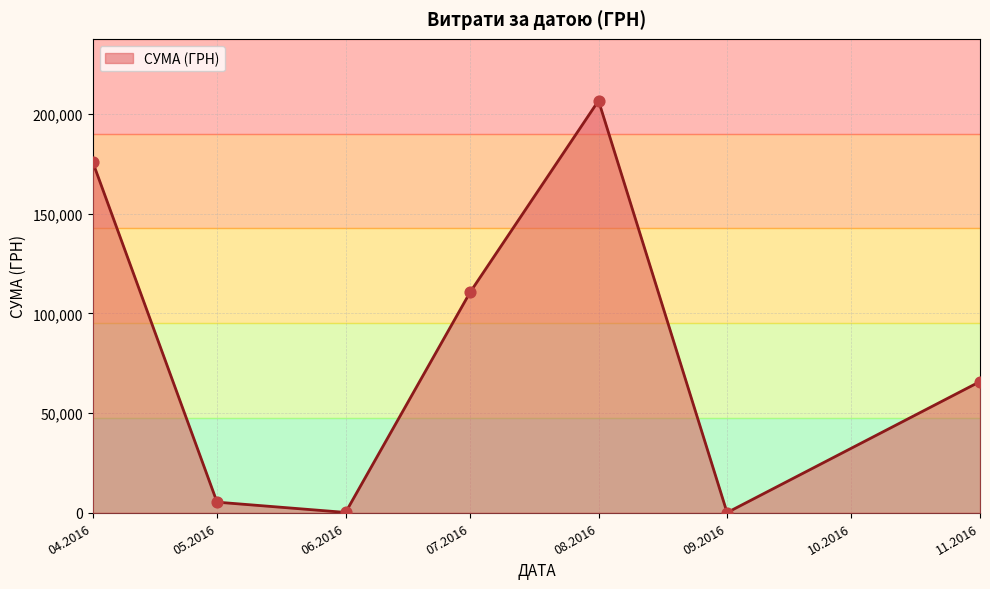

Approximately how many times larger is the value at 11.2016 compared to 08.2016?

0.3